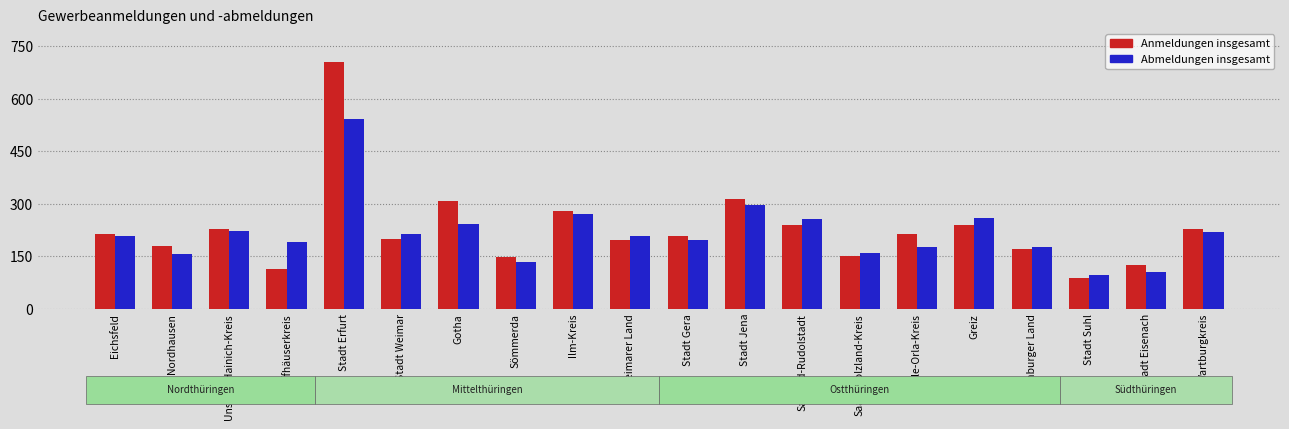

What is the difference between the Abmeldungen insgesamt values at Gotha and Saale-Orla-Kreis?

67